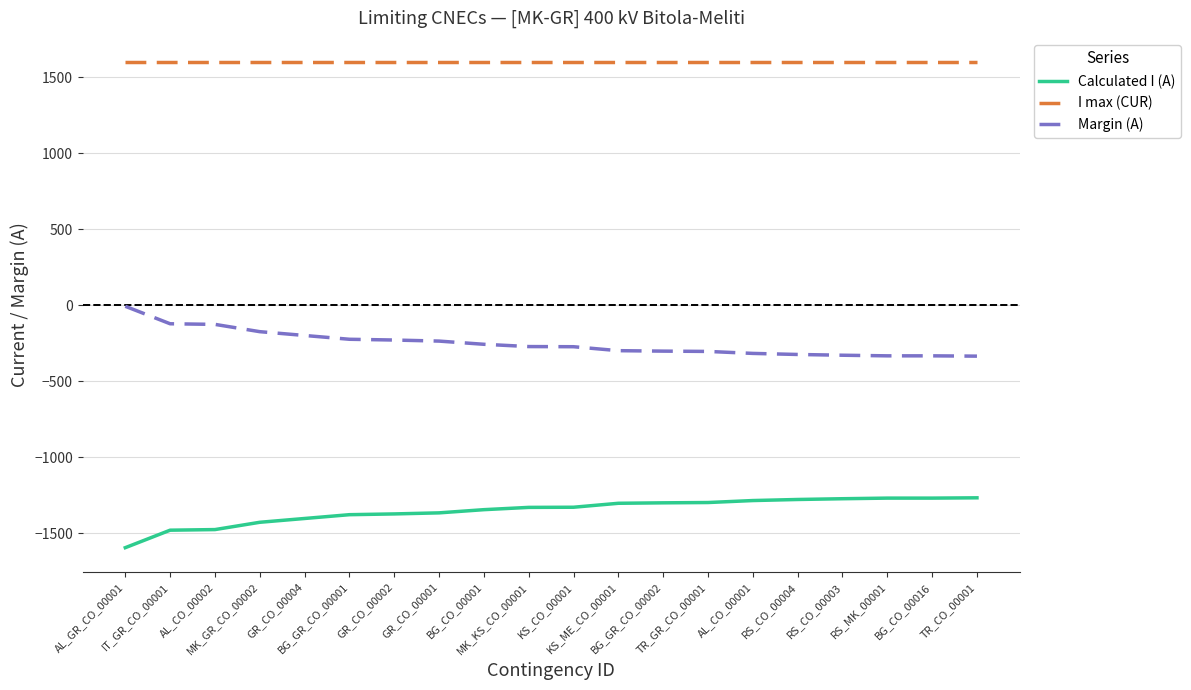

Rank the series by their maximum value, from lowest to highest.

Calculated I (A), Margin (A), I max (CUR)